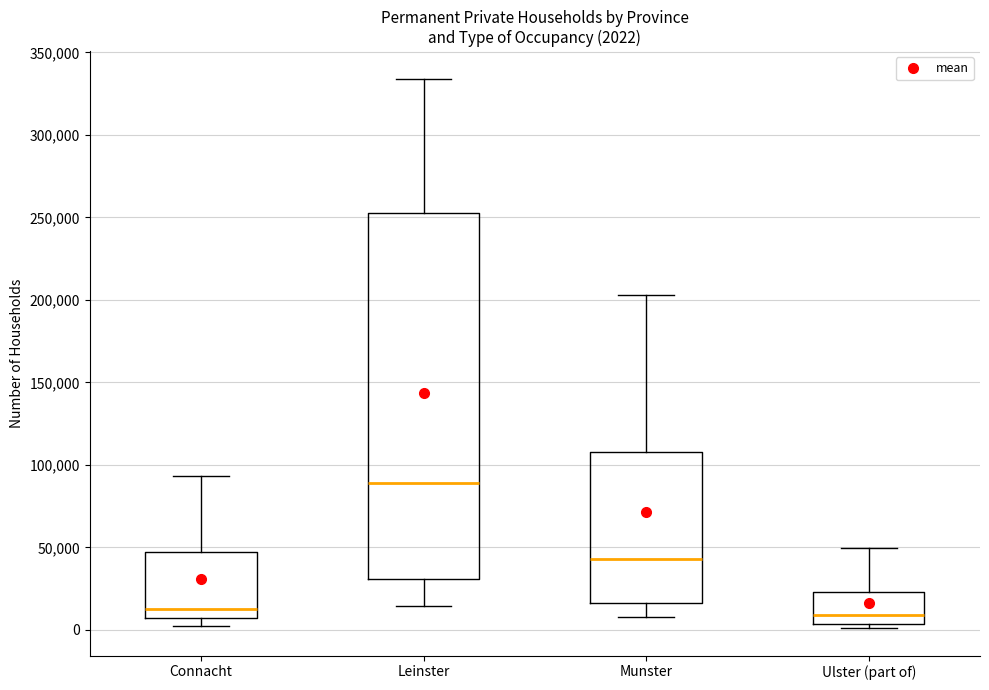

Comparing the boxes themselves (not the whiskers), which one is the tallest?

Leinster